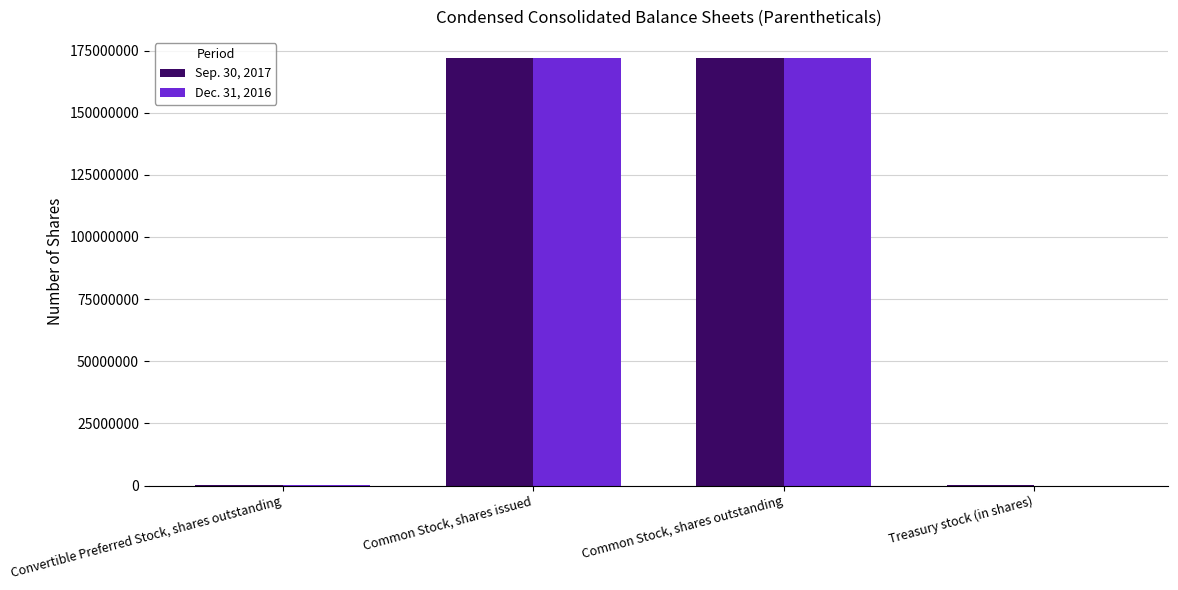

True or false: Sep. 30, 2017 has a value of 59717773 at Common Stock, shares outstanding.

False